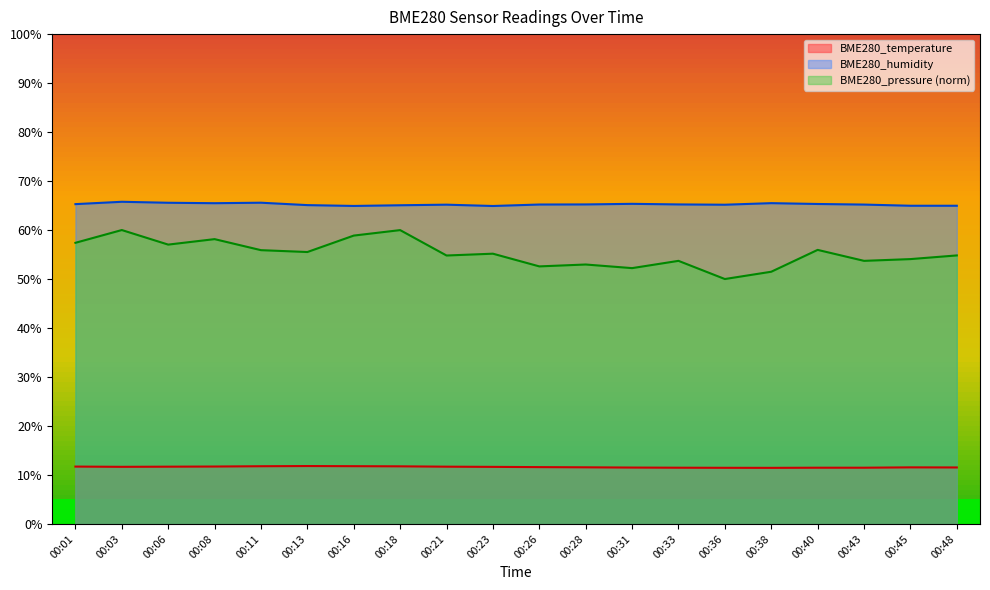

What is the difference between the maximum and minimum values in the BME280_temperature series?

0.4